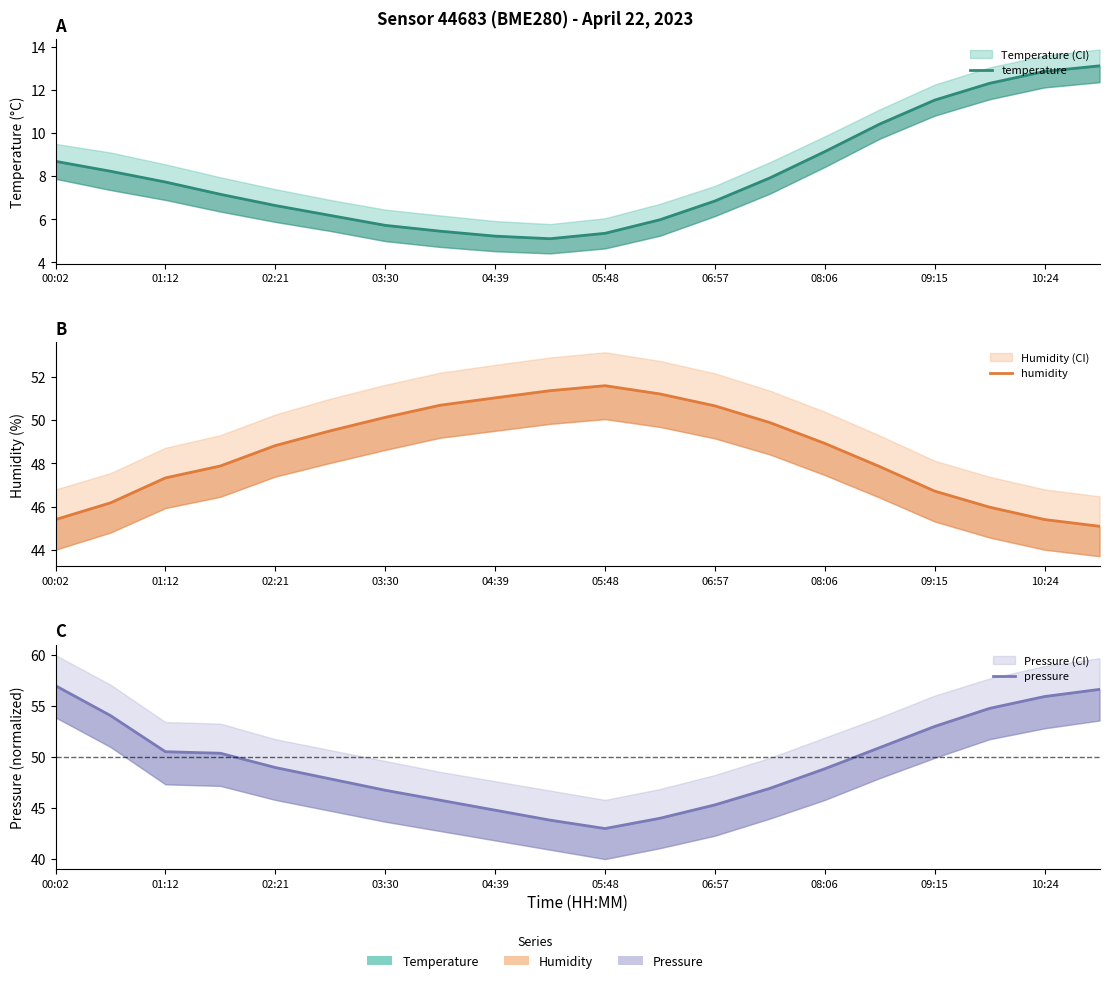

Does the chart display data point markers on the line(s)?

No